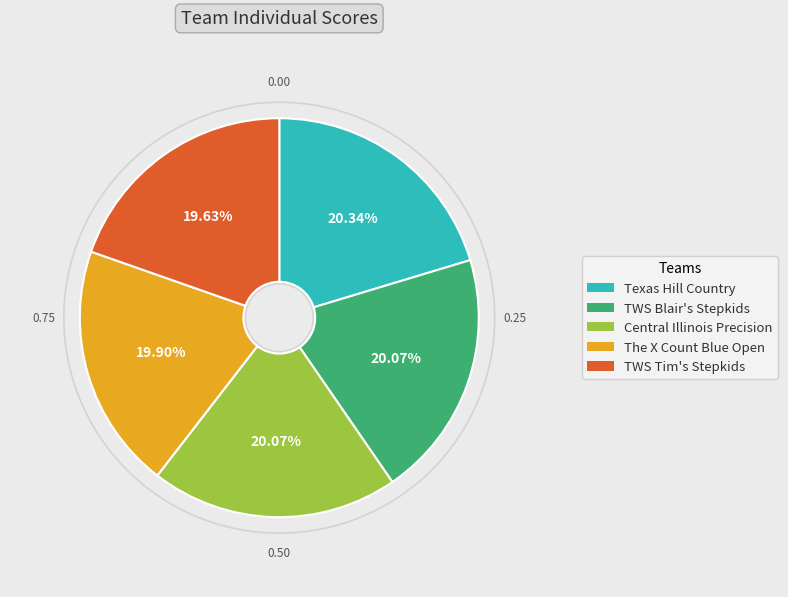

Between Texas Hill Country and TWS Tim's Stepkids, which is larger?

Texas Hill Country